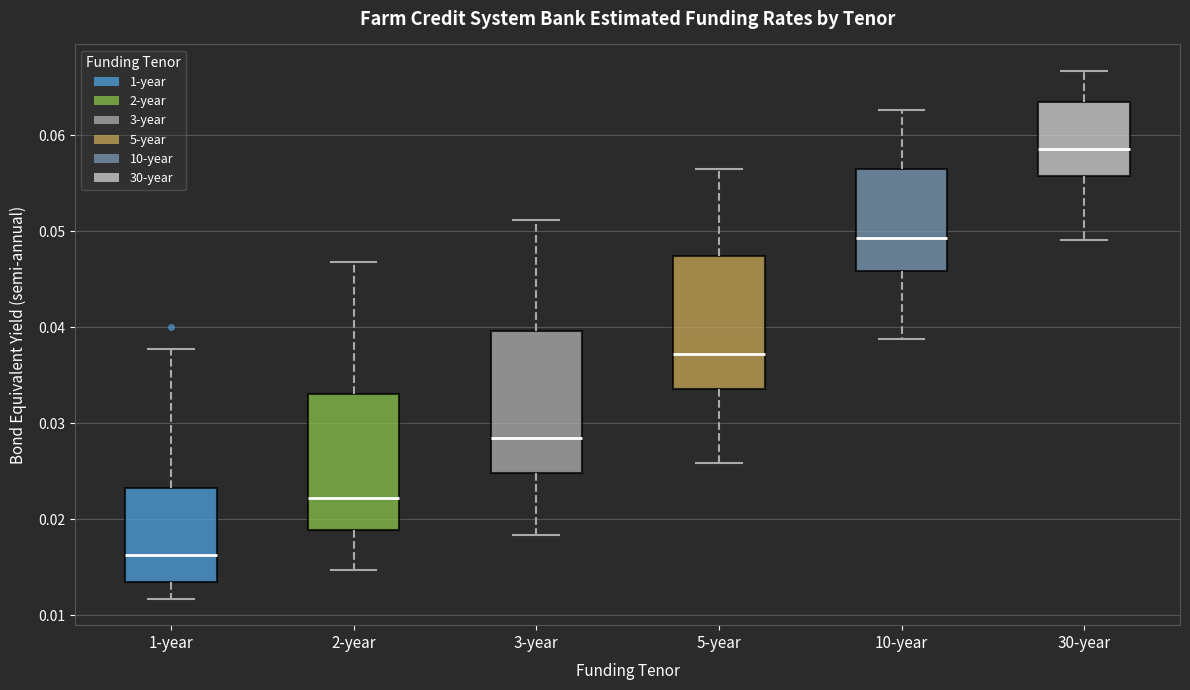

Where does the lower whisker of the box for 5-year end on the y-axis? The values are not printed on the chart, so give them approximately, as read against the axis.

0.026